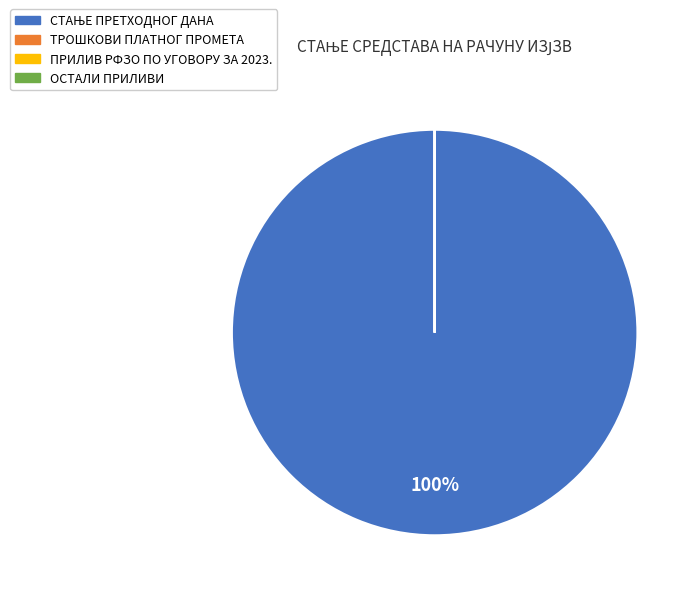

To the nearest percent, what is the difference between the largest and smallest slice percentages?

100%